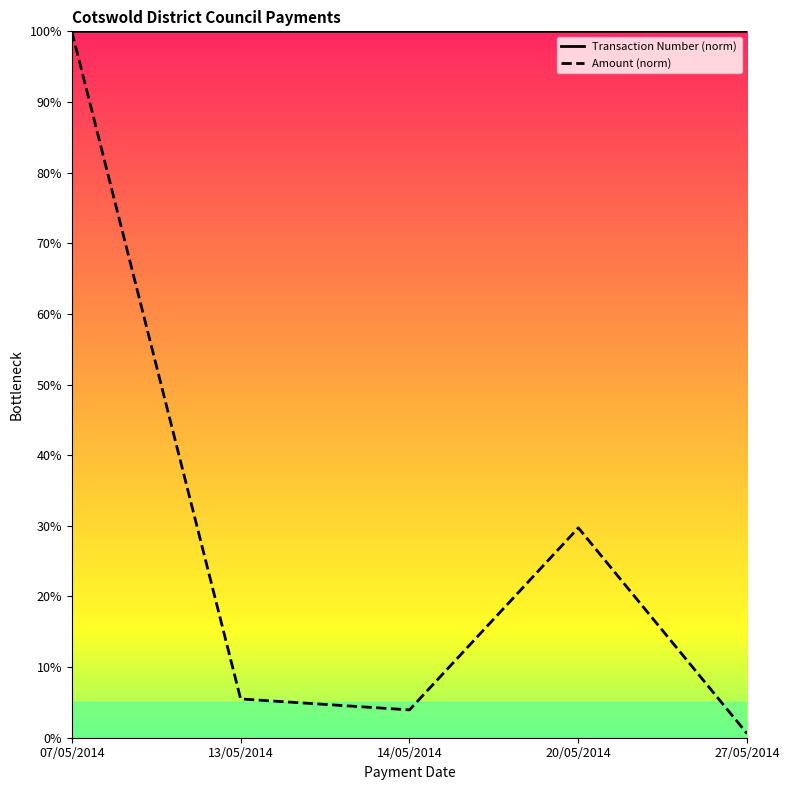

In Transaction Number (norm), how many points are lower than both neighbors (excluding endpoints)?

1